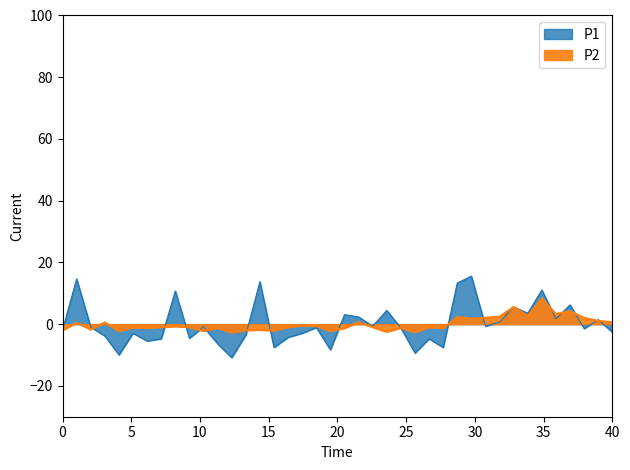

What is the difference between the P1 values at 00:59 and 00:17?

9.9